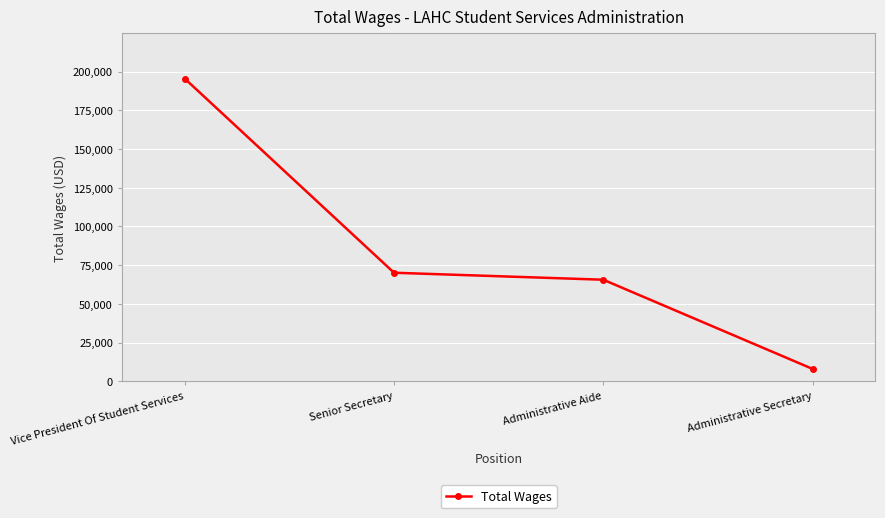

What is the value of the 4th point from the left?

7993